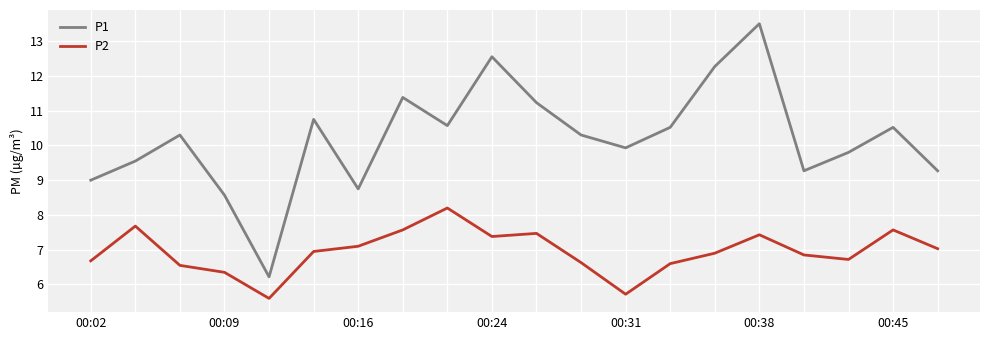

List the series in order of their overall mean, lowest first.

P2, P1